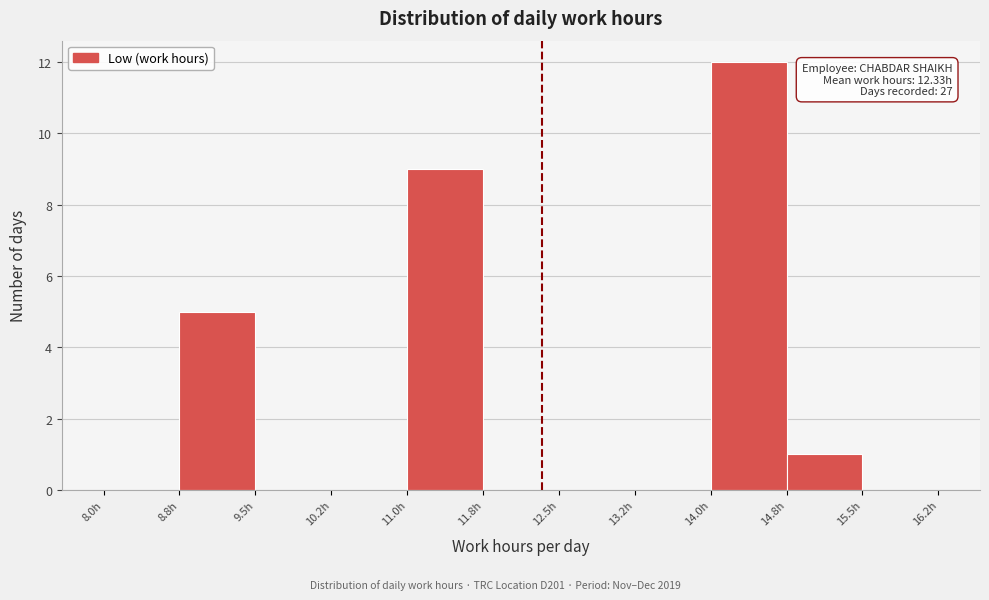

Over which range of the x-axis is the bar tallest?

14.00 to 14.75